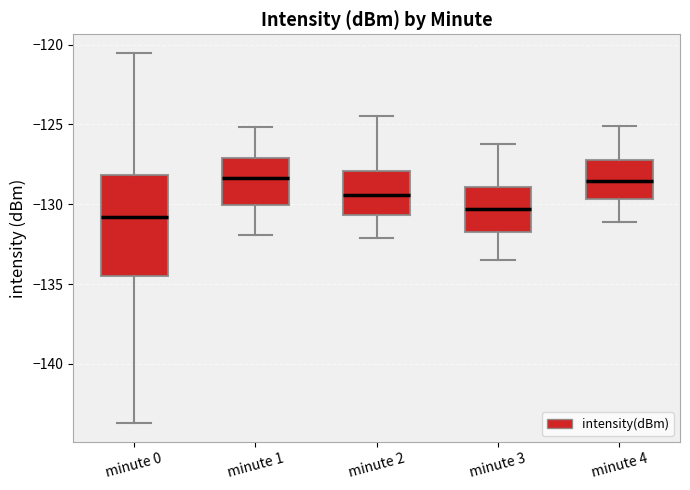

Where is the upper edge of the box for minute 3 on the y-axis? The values are not printed on the chart, so give them approximately, as read against the axis.

-129.0